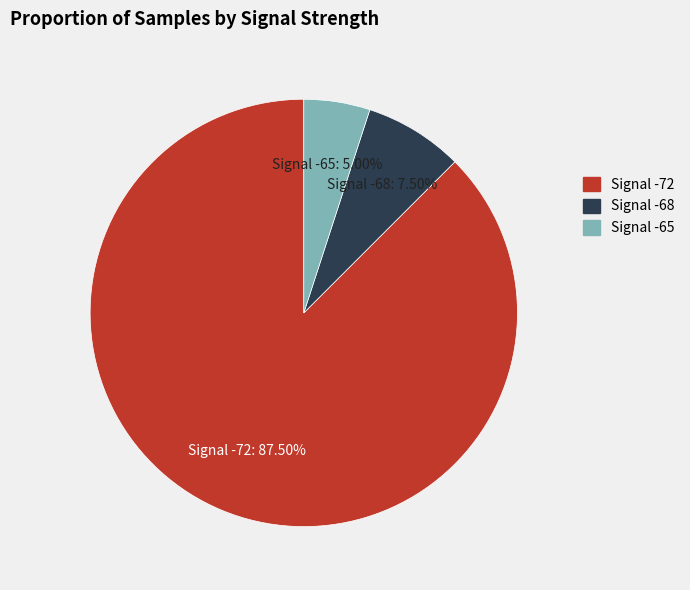

Is there a majority slice in this chart?

Yes